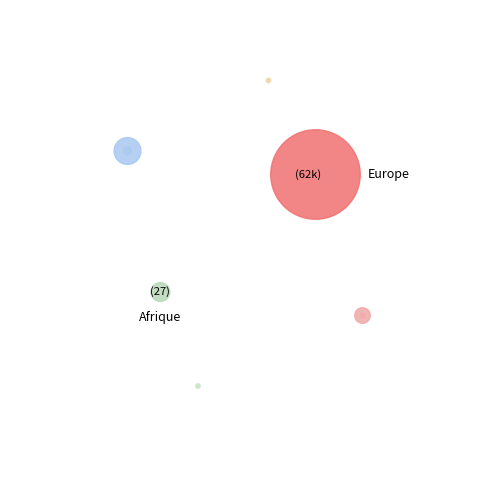

Which slice is the smallest?

Océanie